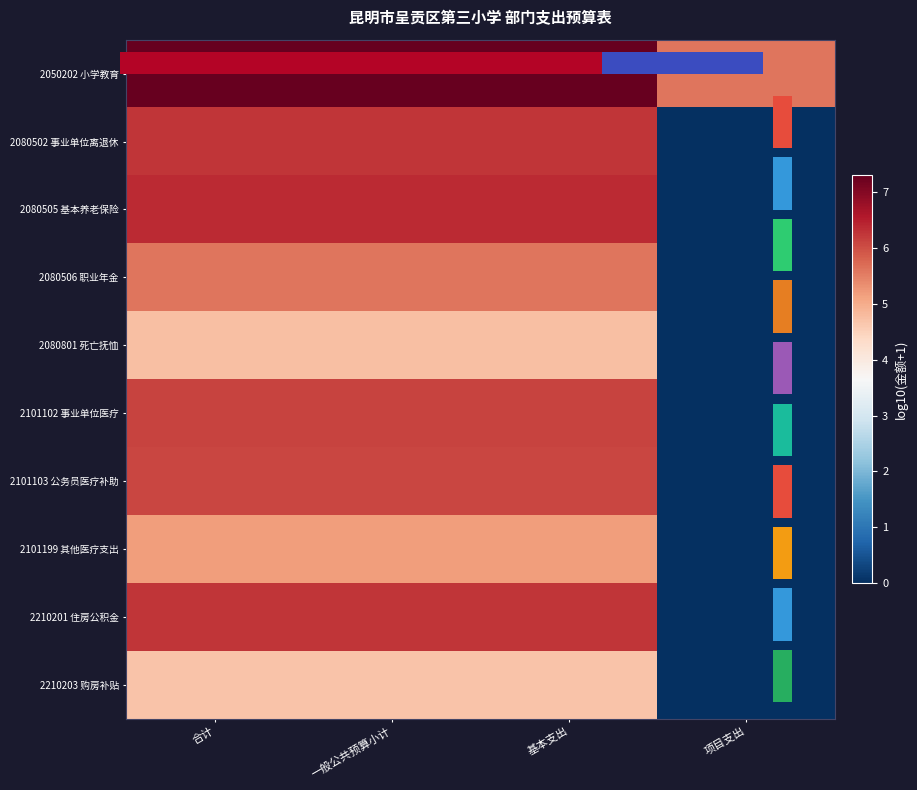

At which category is the sum across all series the highest?

合计